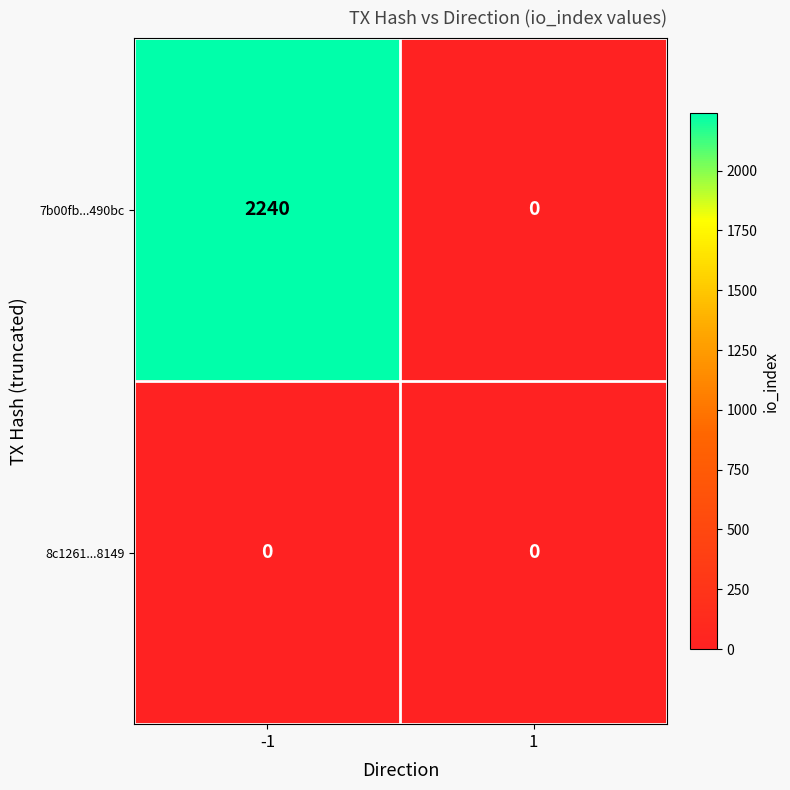

Which series has the largest total across all categories?

7b00fb...490bc